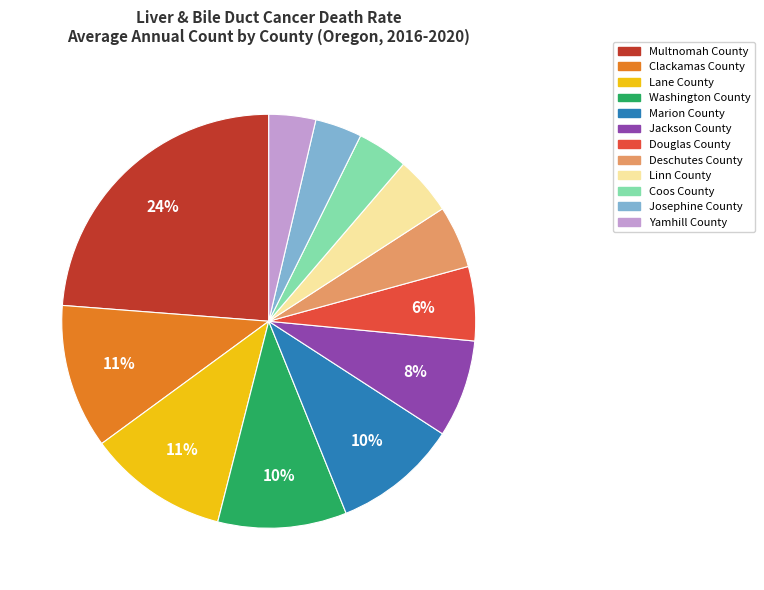

Is the sum of Linn County and Multnomah County greater than half?

No